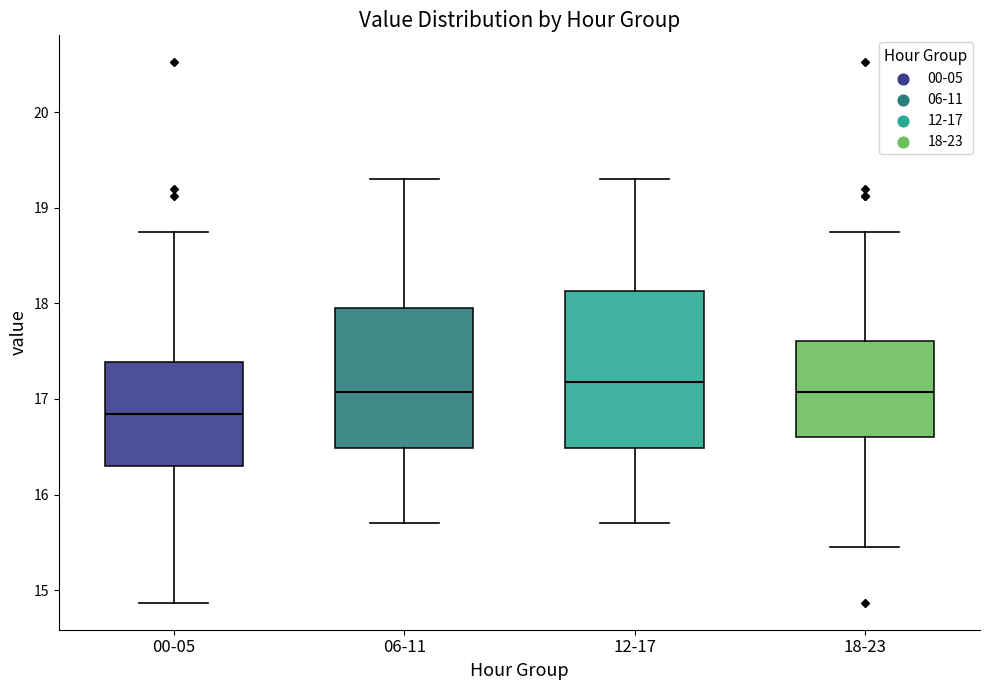

Reading left to right, read every box against the y-axis: the position of its median line, the range the box covers, and the ends of its whiskers. The values are not printed on the chart, so give them approximately, as read against the axis.

00-05: median 16.8, box 16.3 to 17.4, whiskers 14.9 to 18.8
06-11: median 17.1, box 16.5 to 18.0, whiskers 15.7 to 19.3
12-17: median 17.2, box 16.5 to 18.1, whiskers 15.7 to 19.3
18-23: median 17.1, box 16.6 to 17.6, whiskers 15.5 to 18.8